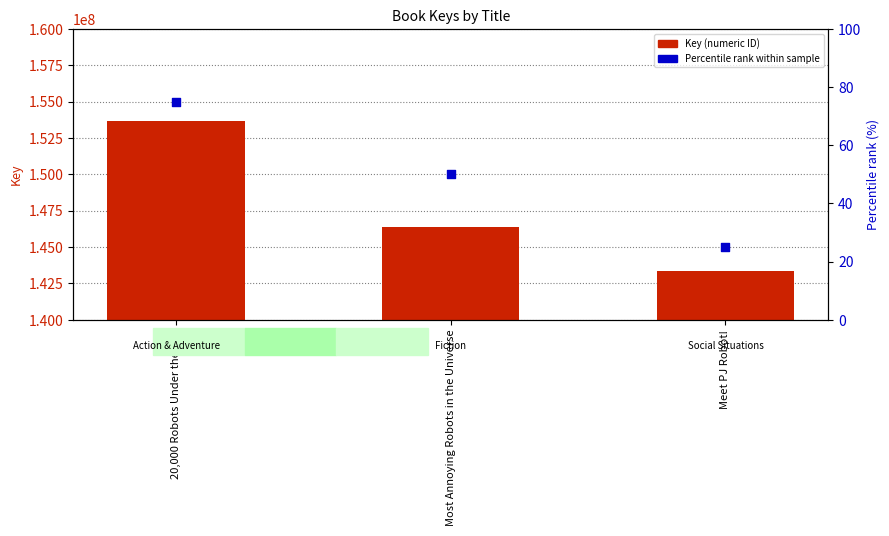

Which series reaches the maximum Y coordinate?

Key (numeric ID)